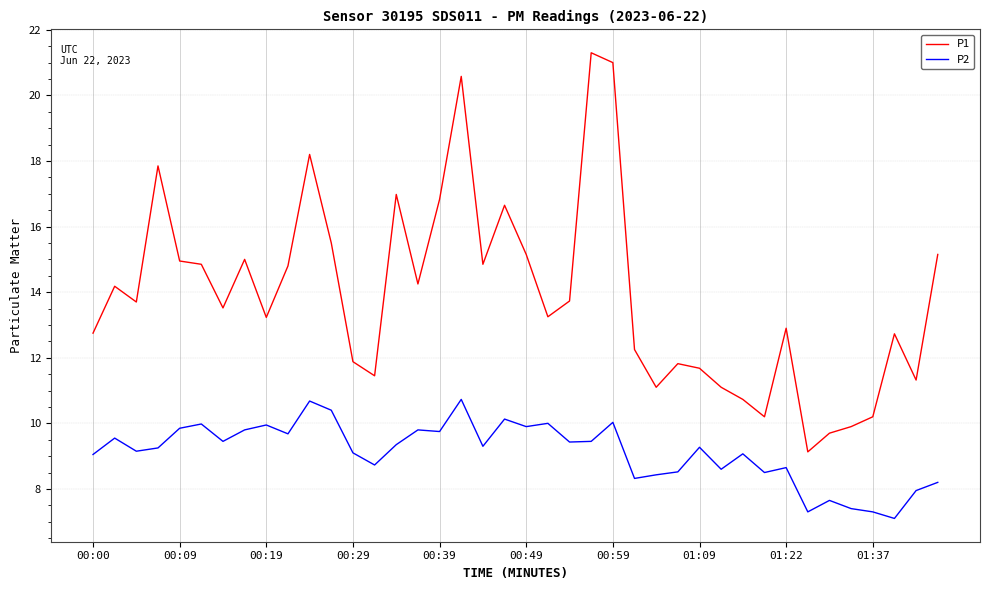

What is the lowest value of the P1 series?

9.1